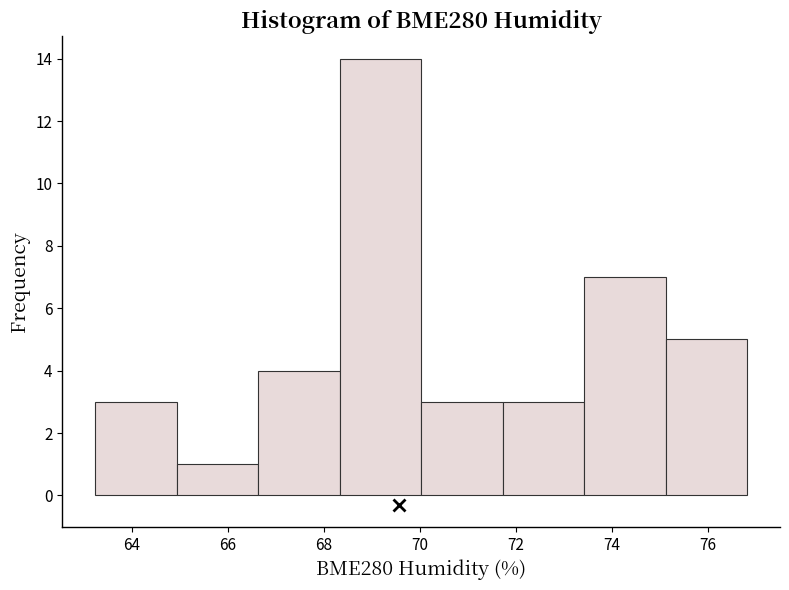

Over which range of the x-axis is the bar tallest?

68.4 to 70.0